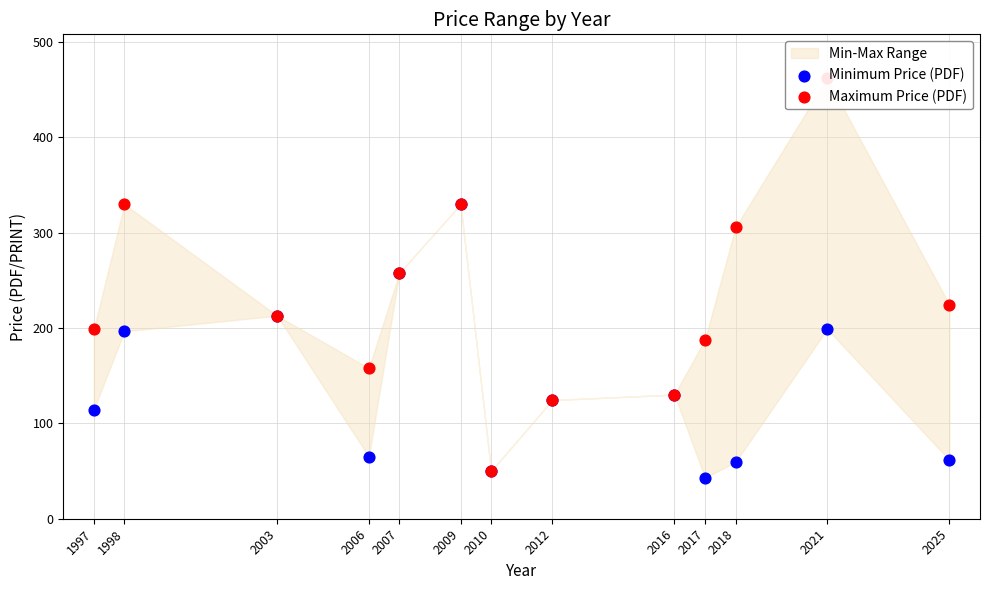

At which category is the sum across all series the highest?

2021